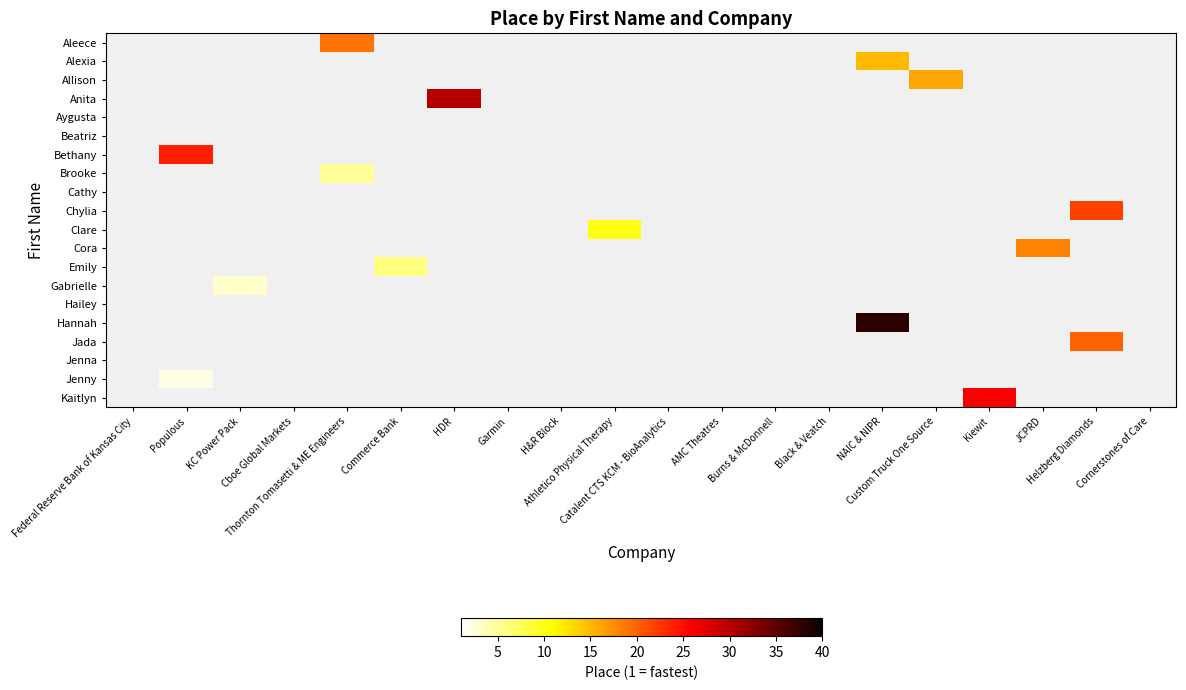

Count the number of categories in the chart.

20